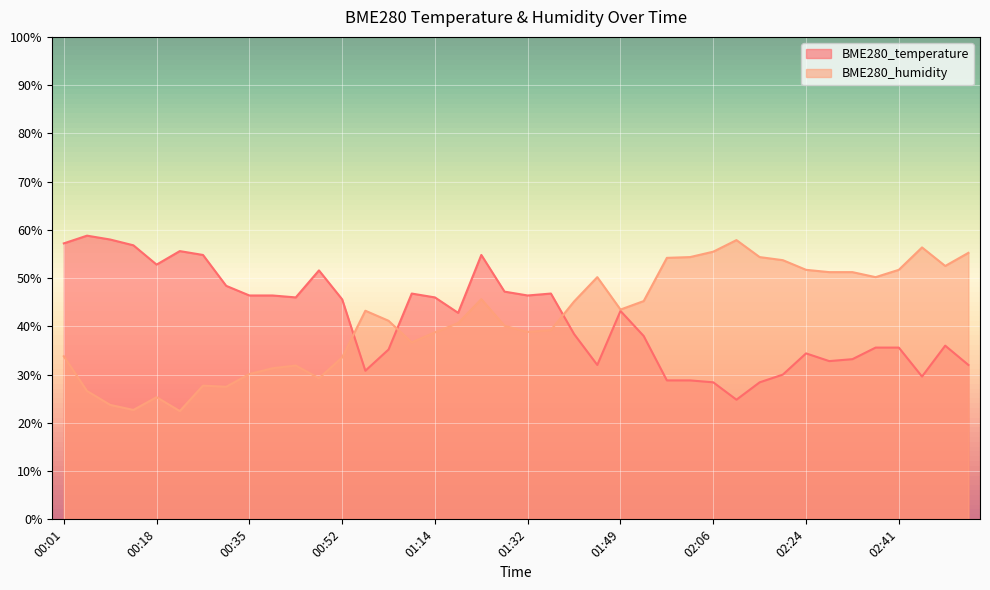

After their last crossing, which series has the higher values: BME280_humidity or BME280_temperature?

BME280_humidity